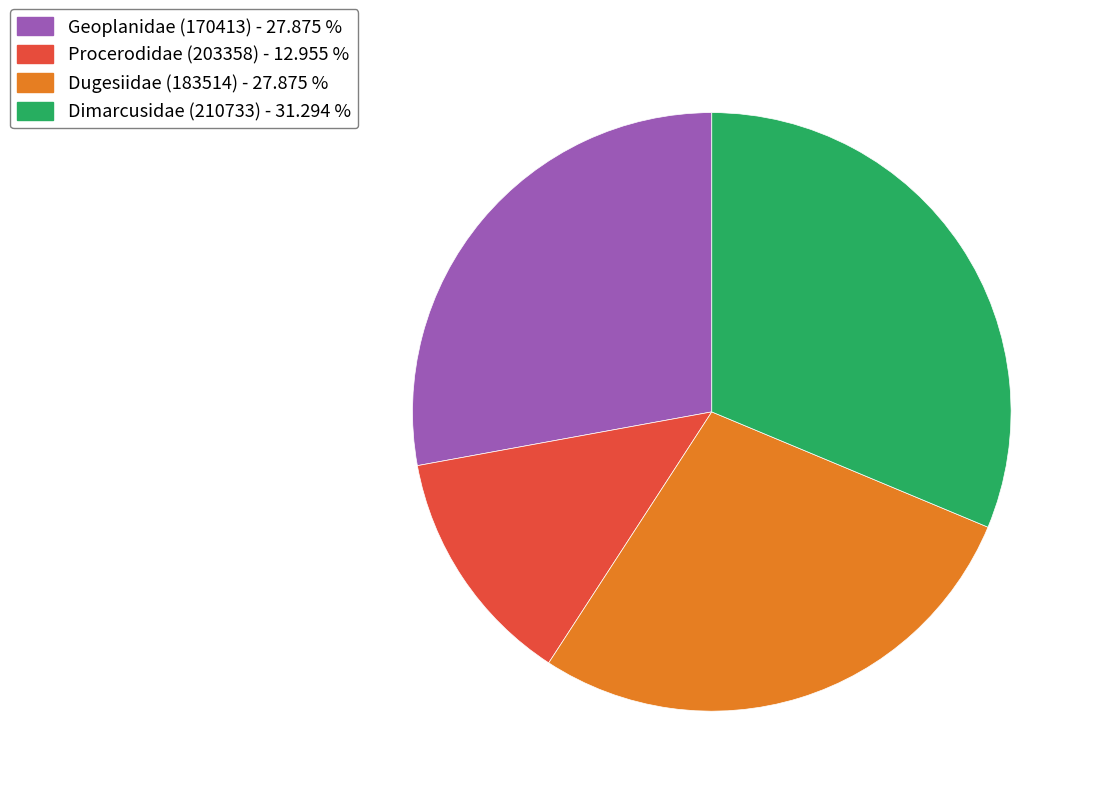

What is the ratio of the value at Procerodidae (203358) - 12.955 % to the value at Geoplanidae (170413) - 27.875 %?

0.5